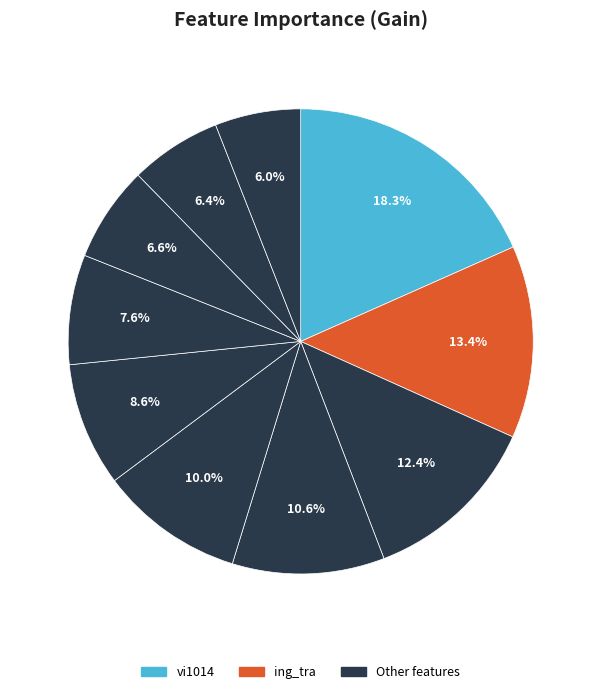

Count the number of slices in the pie.

10